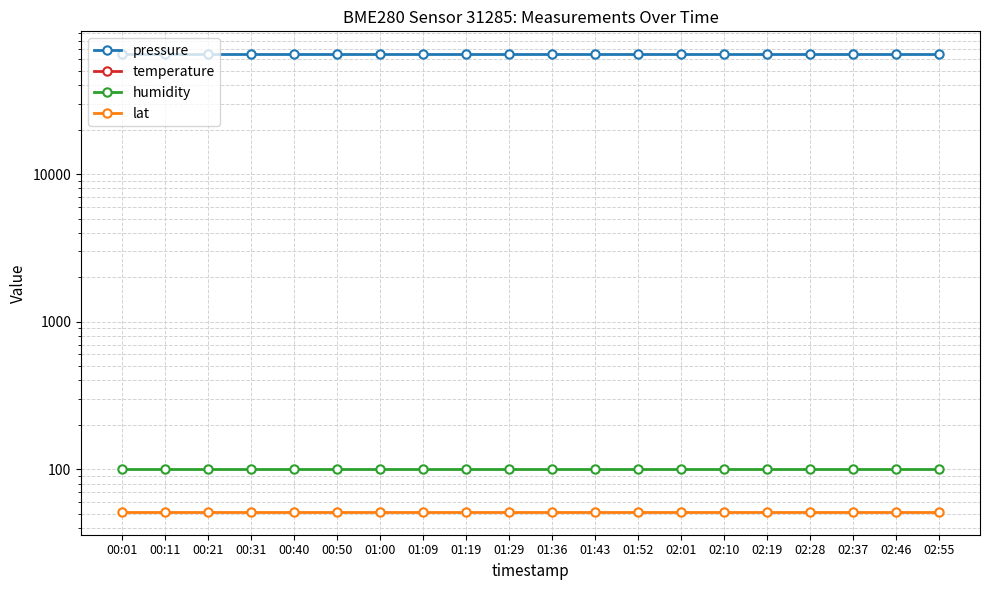

Which series has the largest range (max minus min)?

pressure